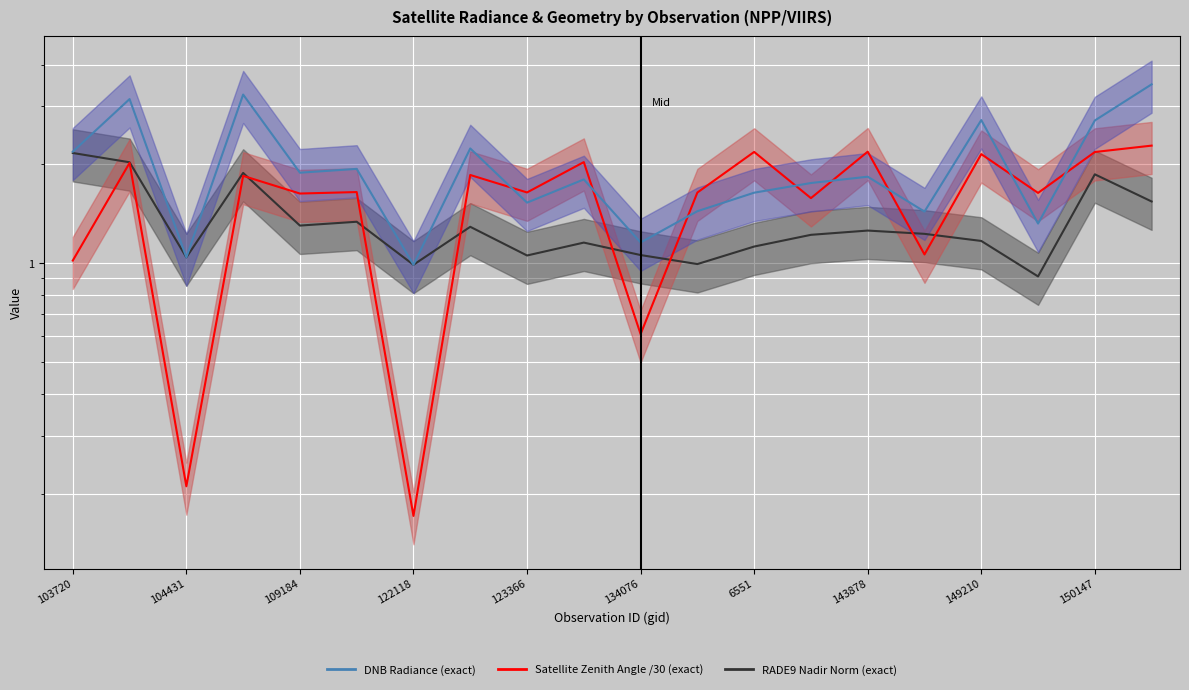

Which label corresponds to the largest value in the chart?

19